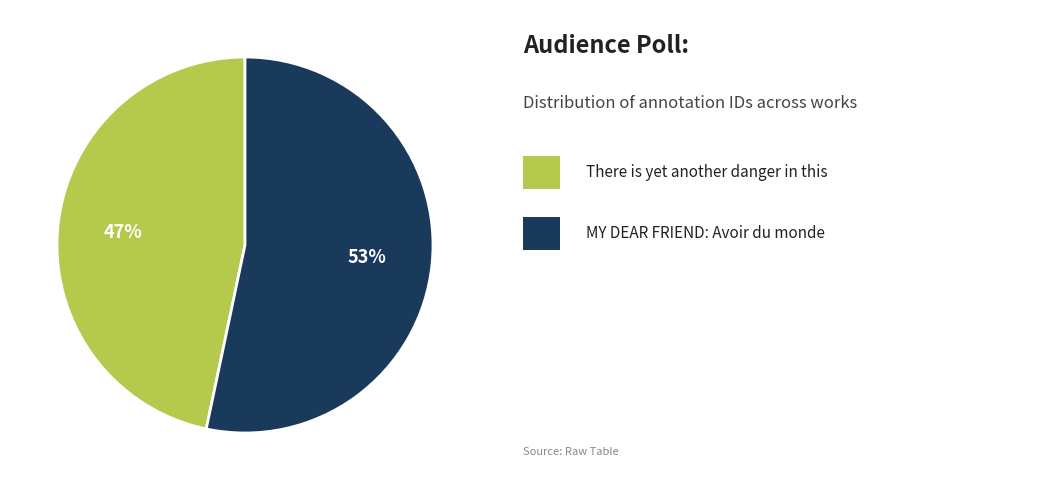

Does any single category account for the majority?

Yes